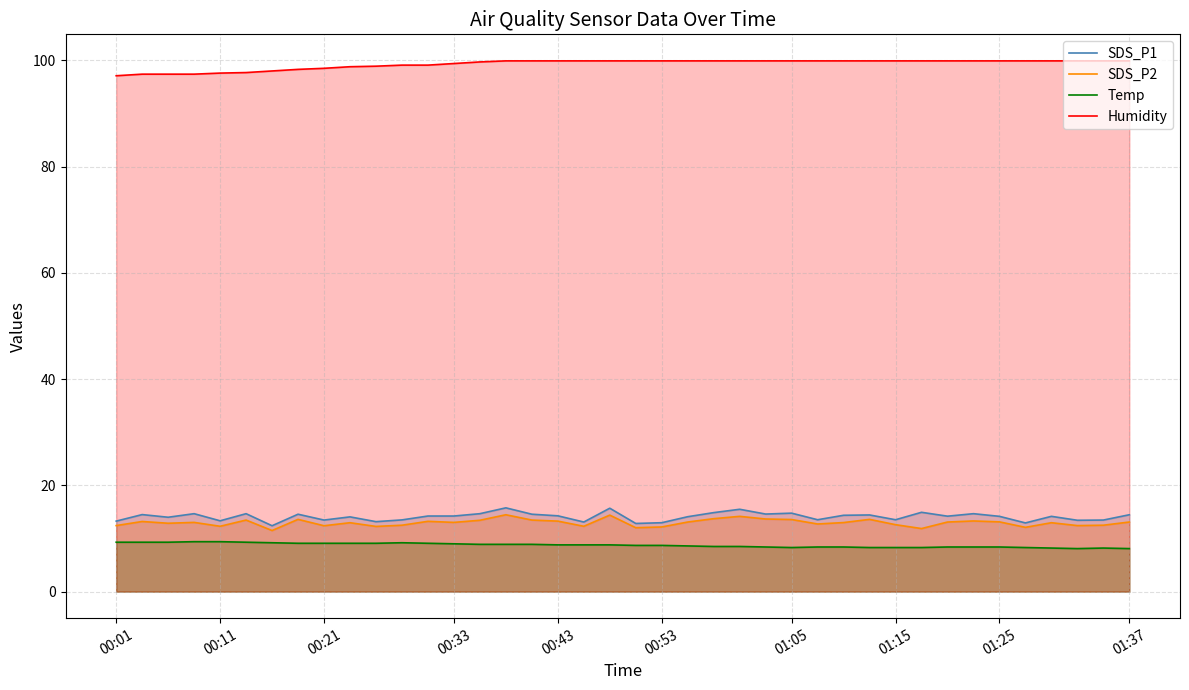

True or false: SDS_P1 and Humidity intersect in this chart.

False